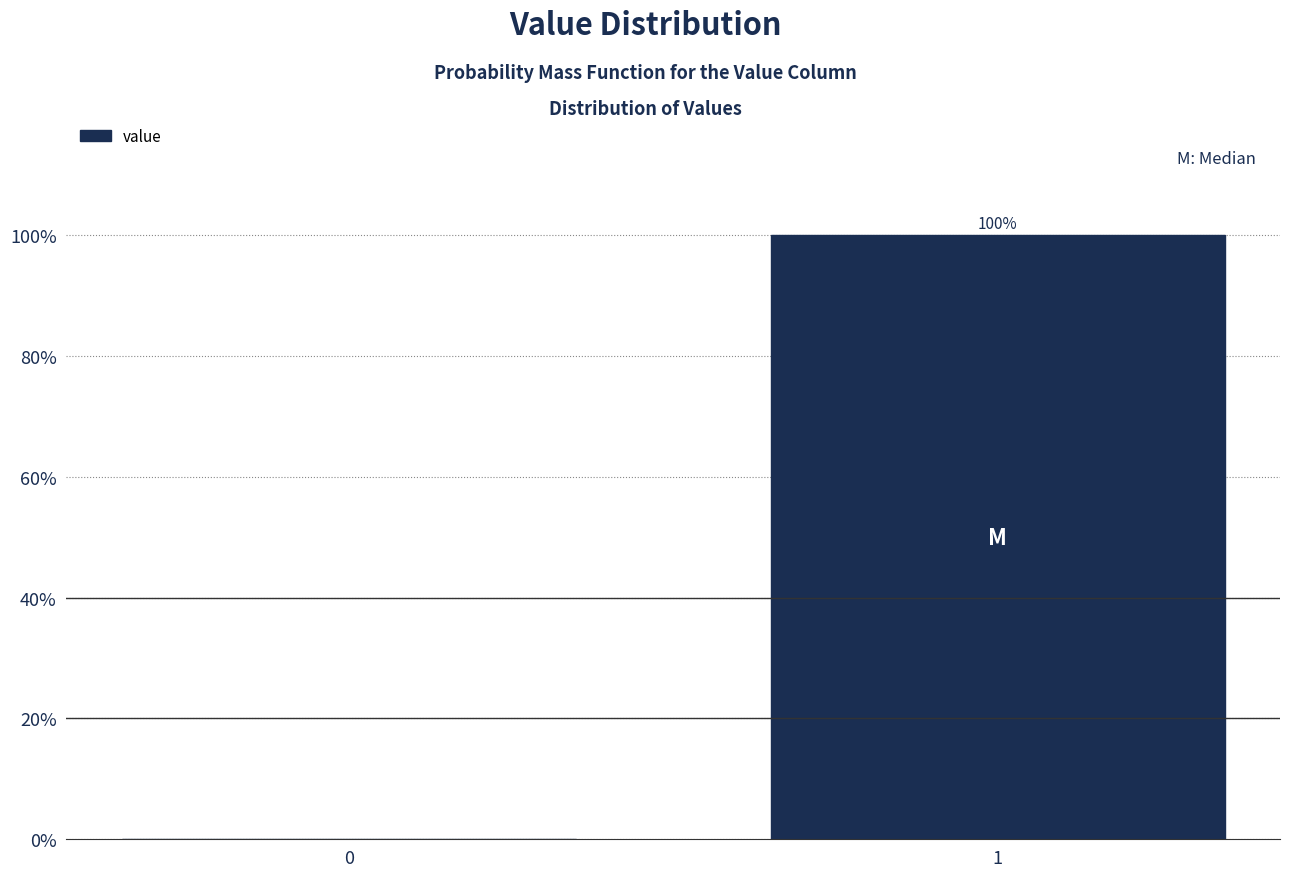

Reading right to left, list all the values displayed in this chart.

1=100	0=0